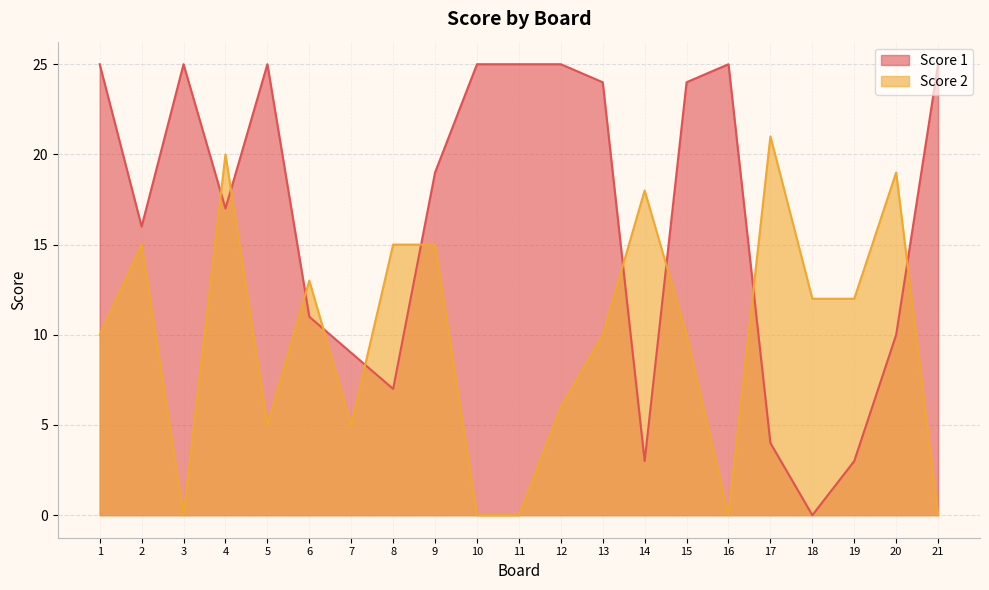

Between 12 and 20, which is larger?

12